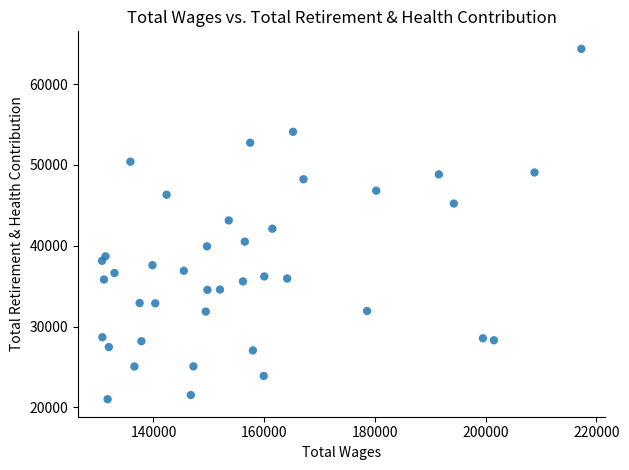

What is the range of Y values (max minus min)?

43358